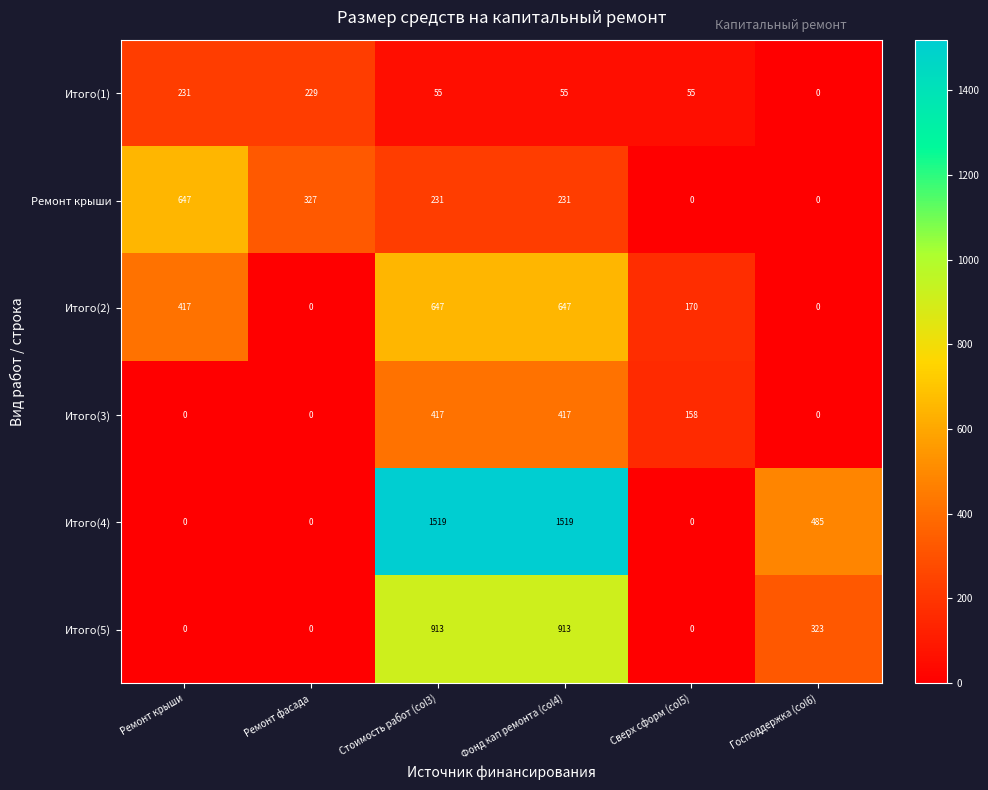

Which series has the largest range (max minus min)?

Итого(4)